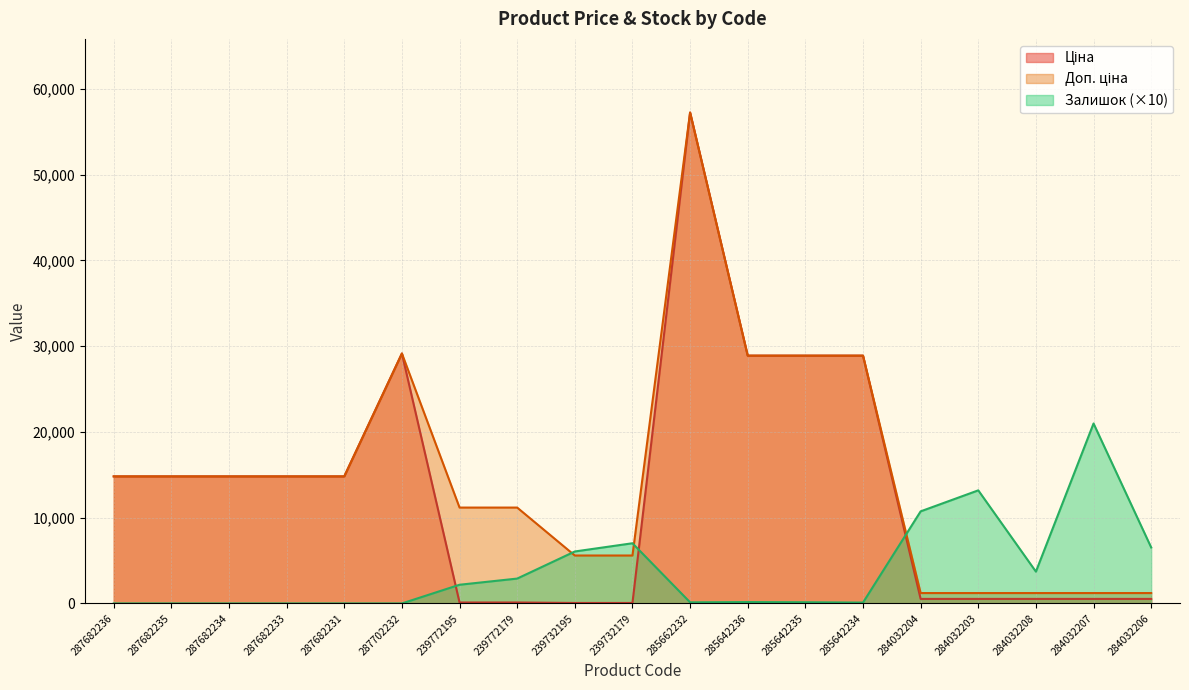

Is it true that Ціна equals 83.9 at 239732195?

False